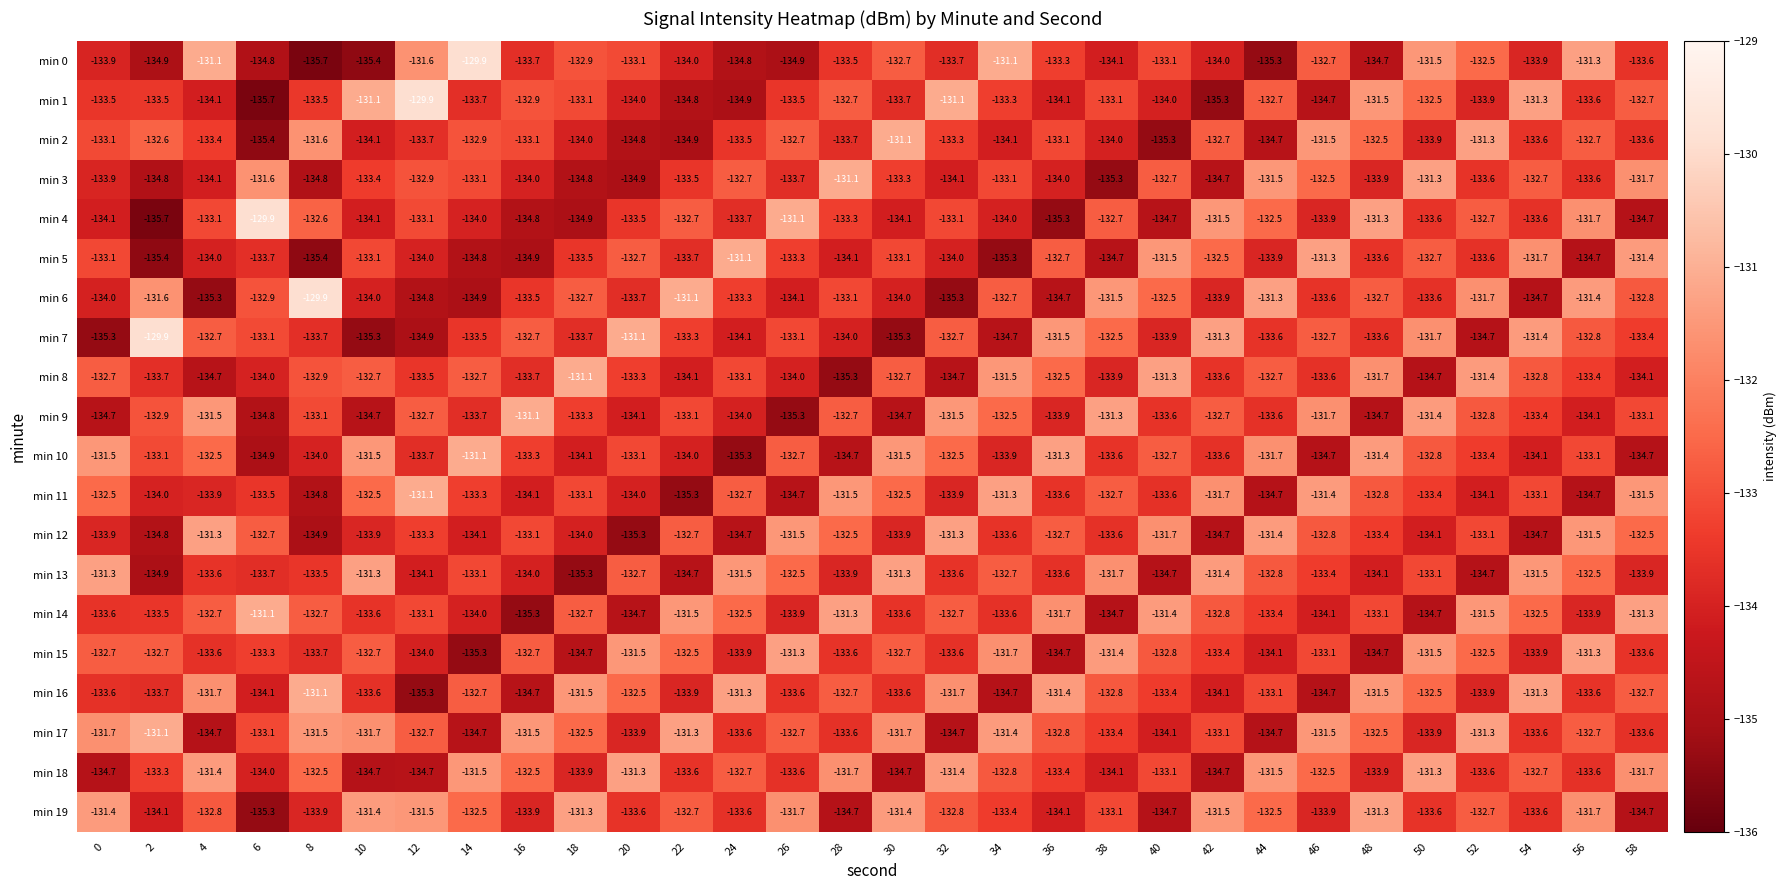

What is the approximate value of min 3 at 46?

-132.5